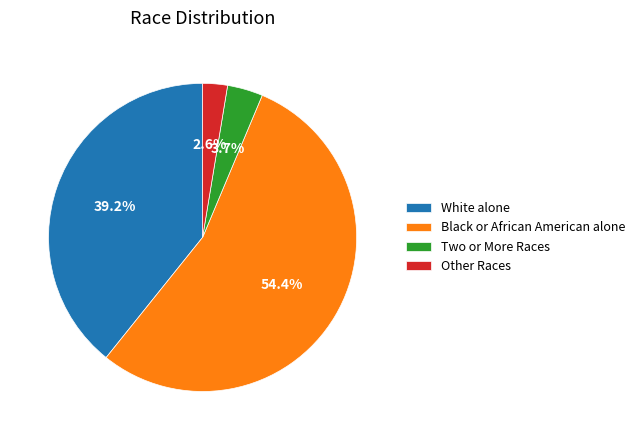

True or false: Black or African American alone accounts for 54% of the total.

True